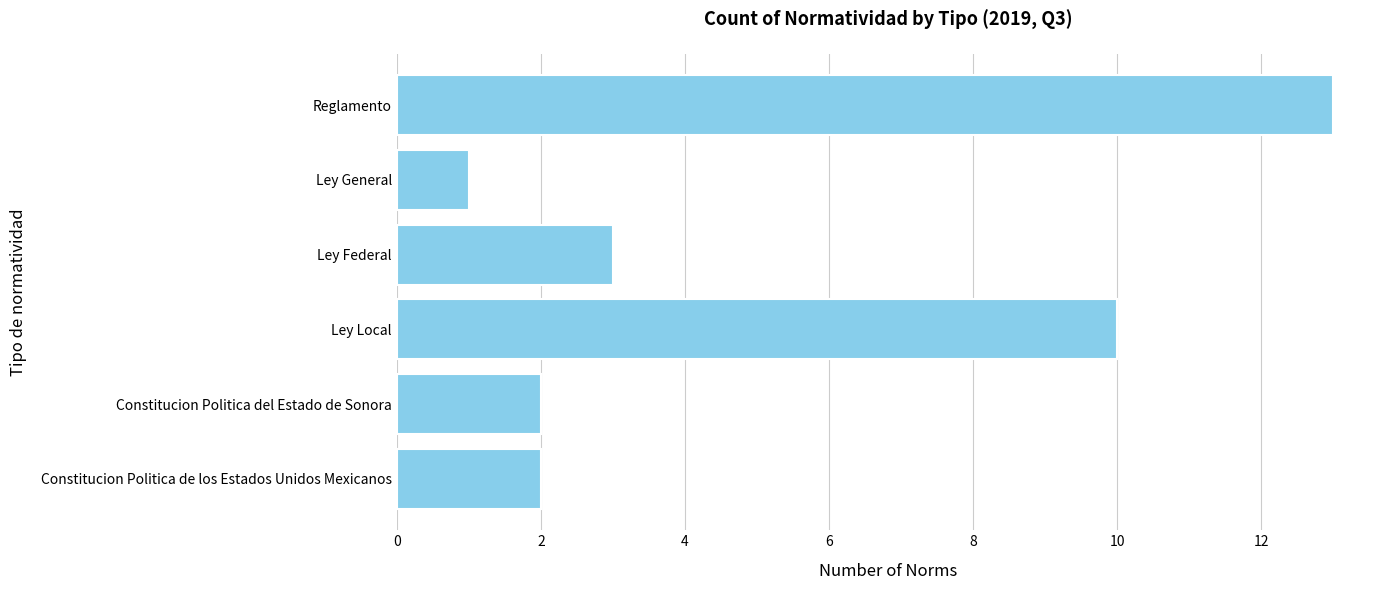

What is the greatest value displayed?

13